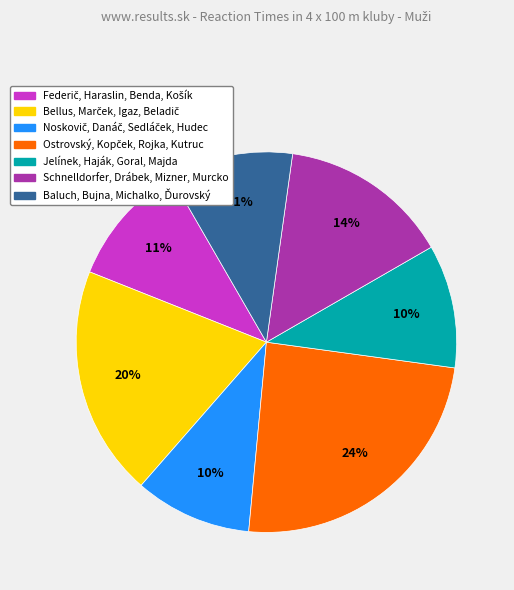

To the nearest percent, what is the difference between the largest and smallest slice percentages?

14%